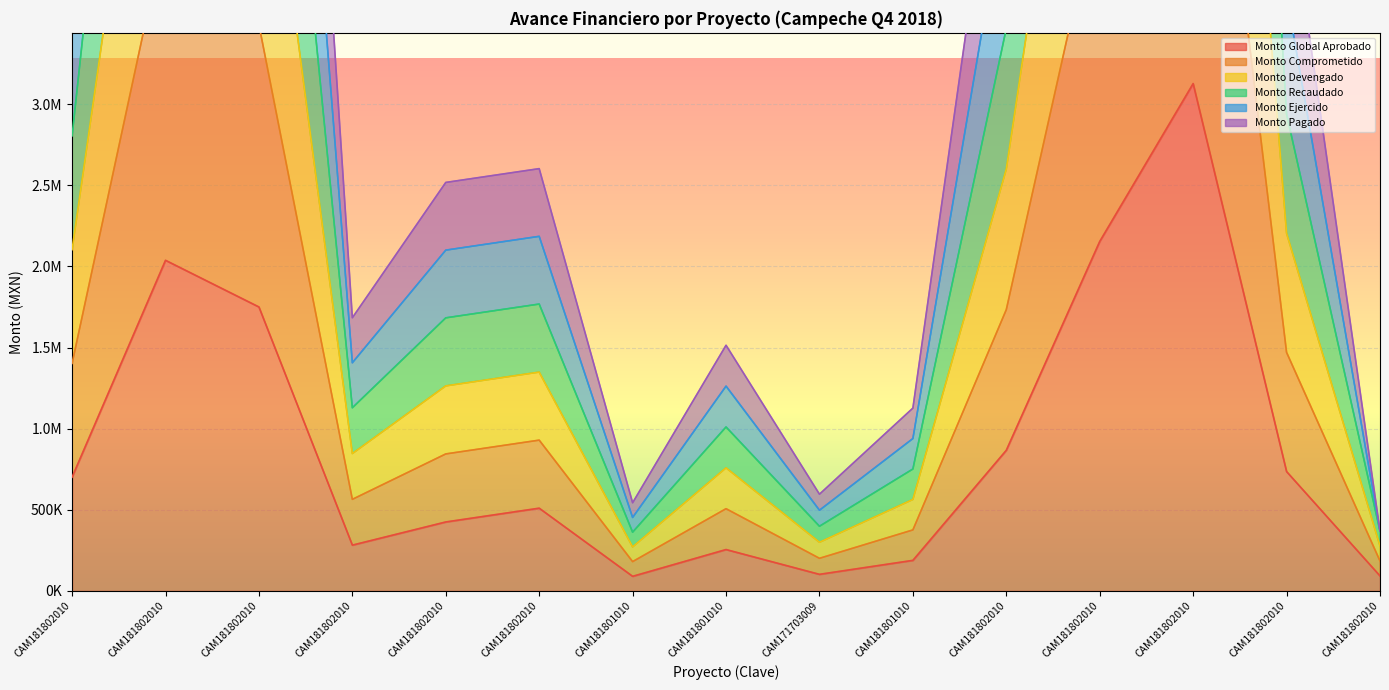

What position from the left is CAM18180101057005?

7